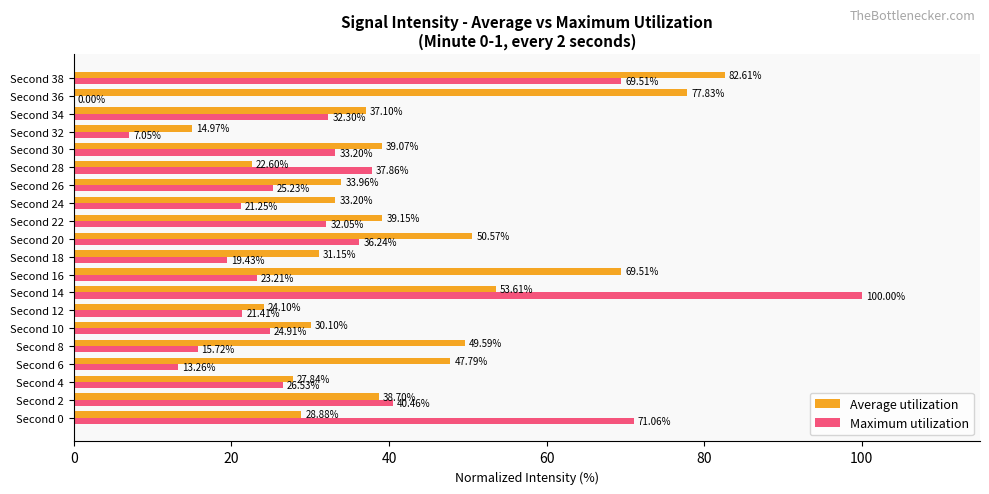

Between Second 18 and Second 32, which series saw the biggest shift?

Average utilization